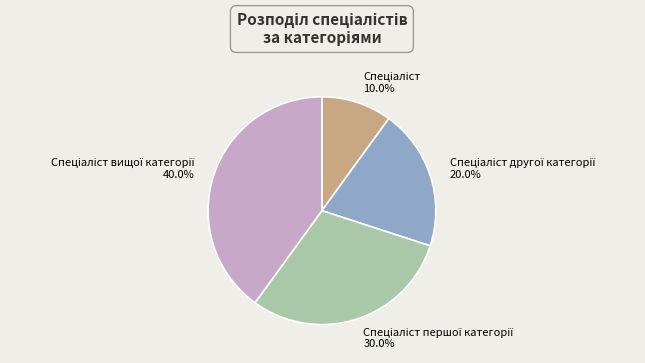

To the nearest percent, what is the difference between the largest and smallest slice percentages?

30%